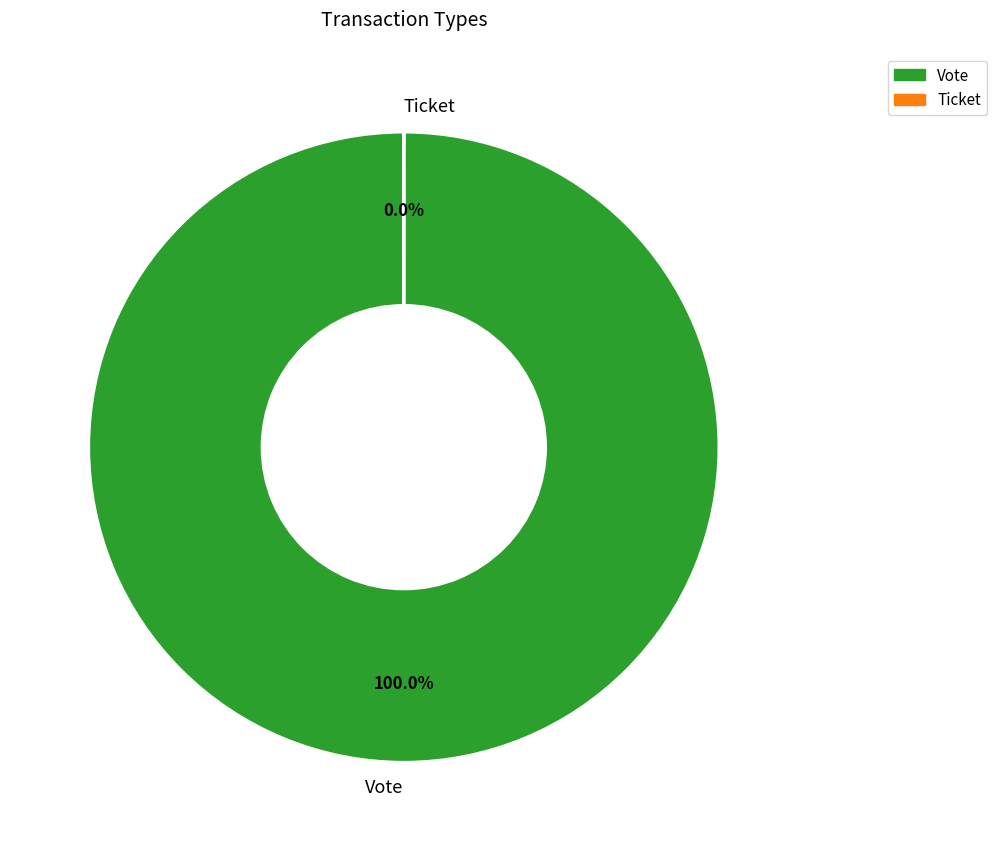

Which slice is the largest?

Vote